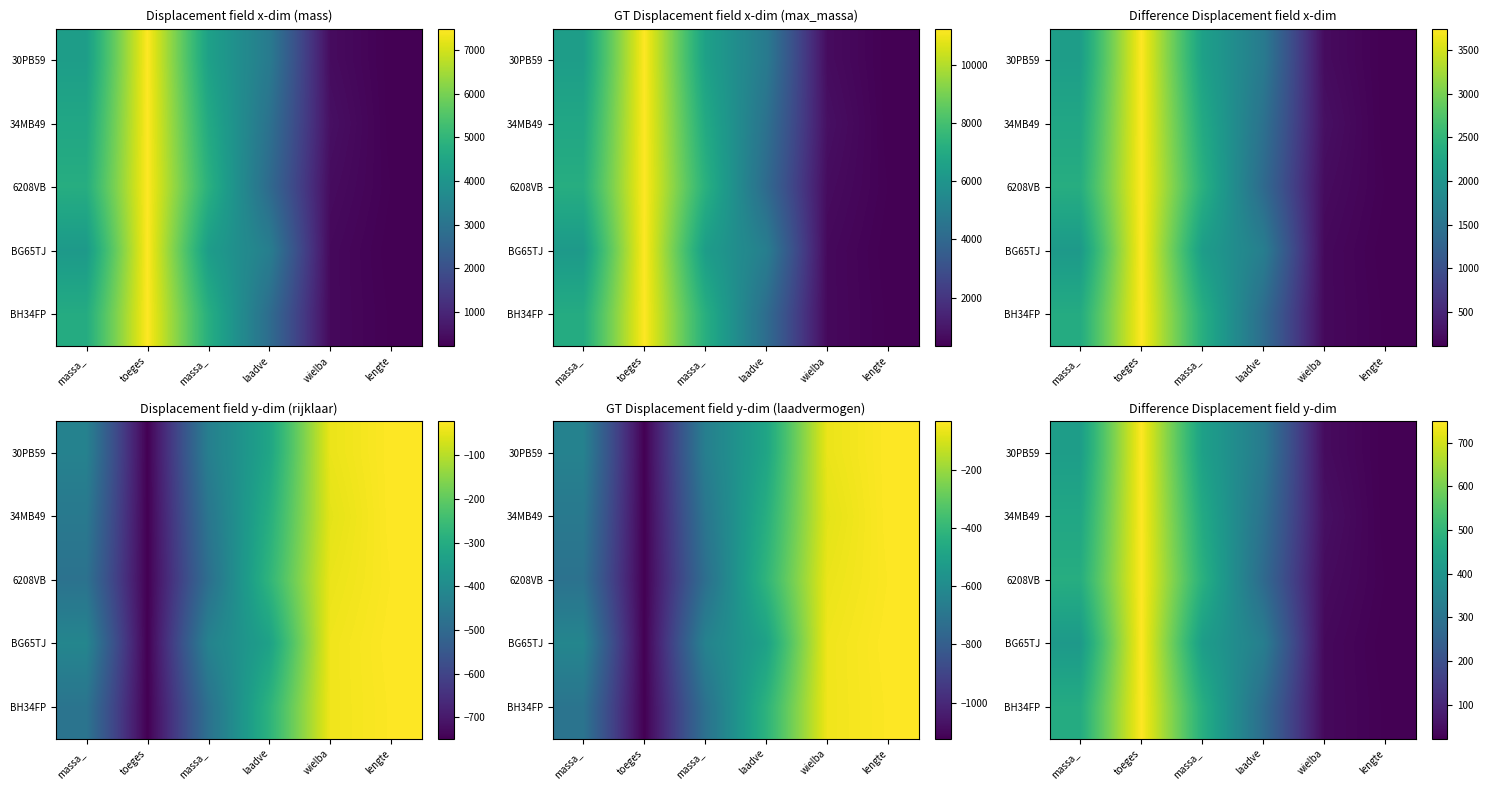

Is it true that 6208VB equals 475.0 at massa_?

True